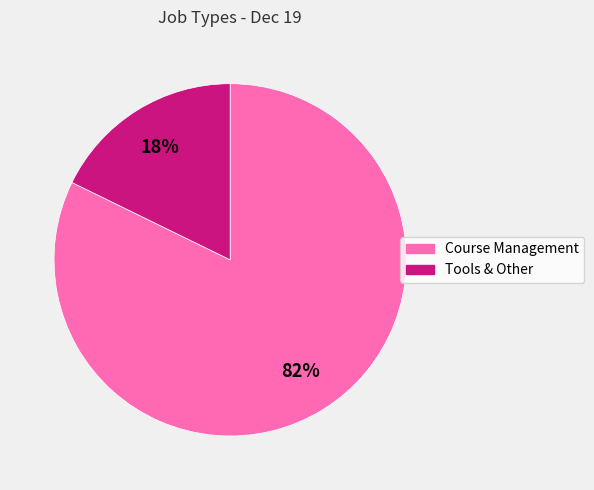

To the nearest percent, what percentage of the pie is Course Management?

82%